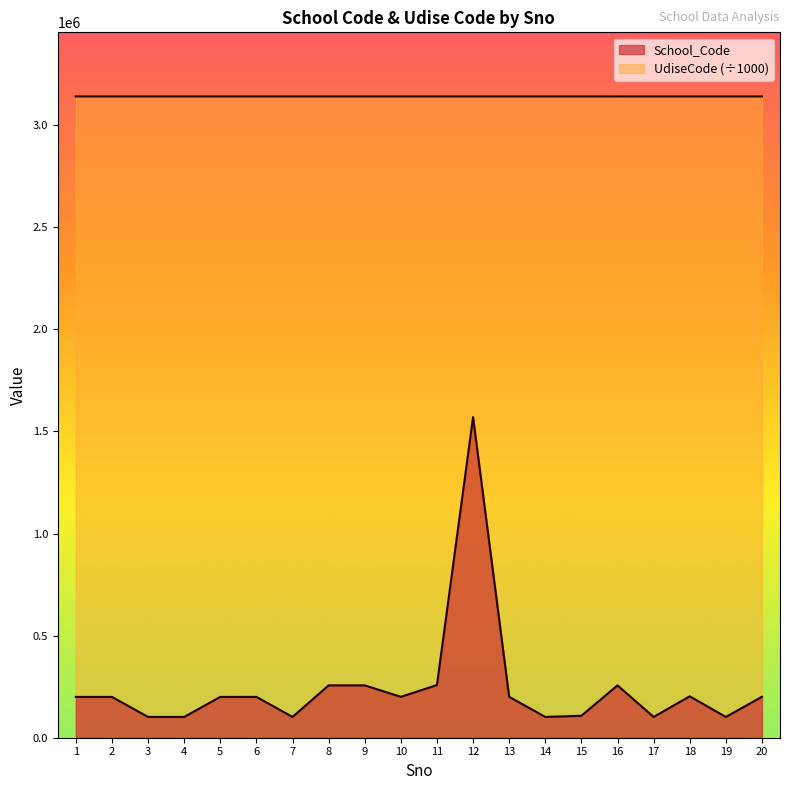

Rank the series at 3 from highest to lowest value.

UdiseCode, School_Code